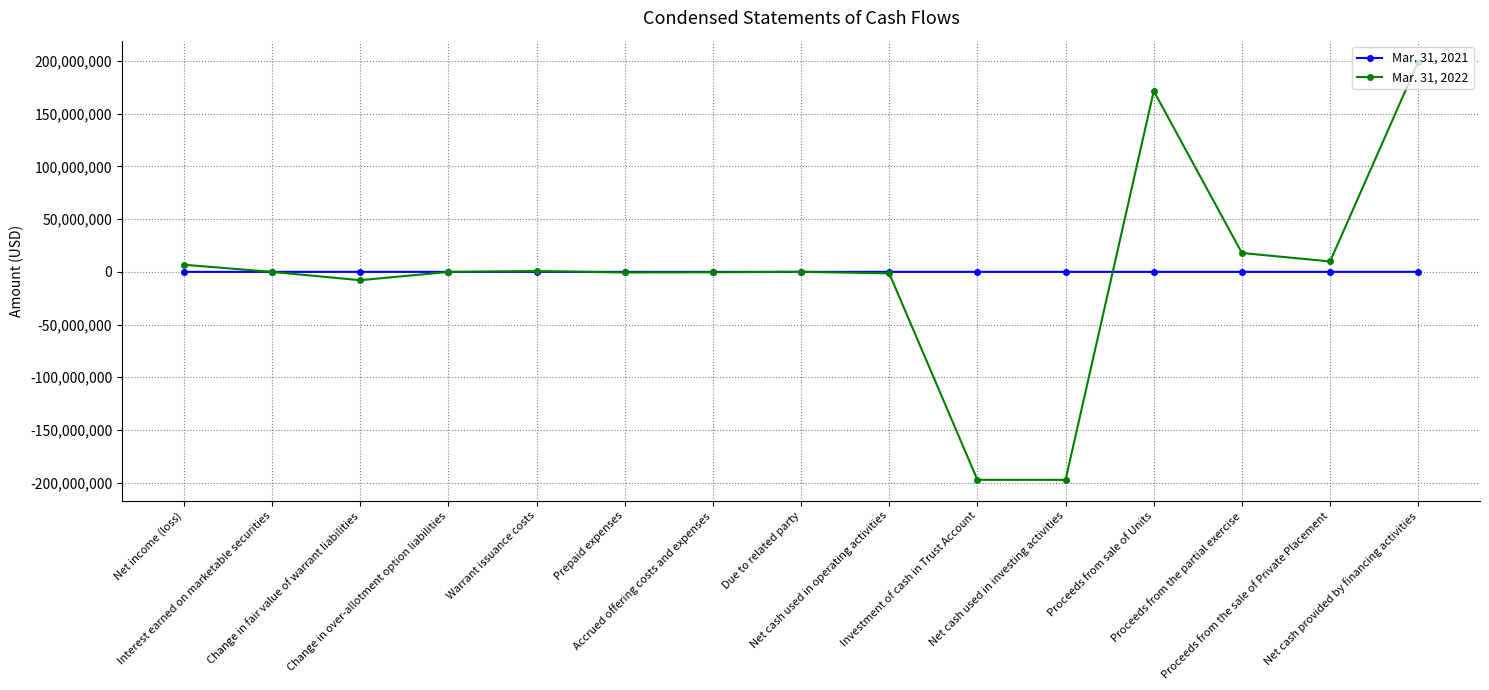

What is the minimum value shown in the chart?

-197281043